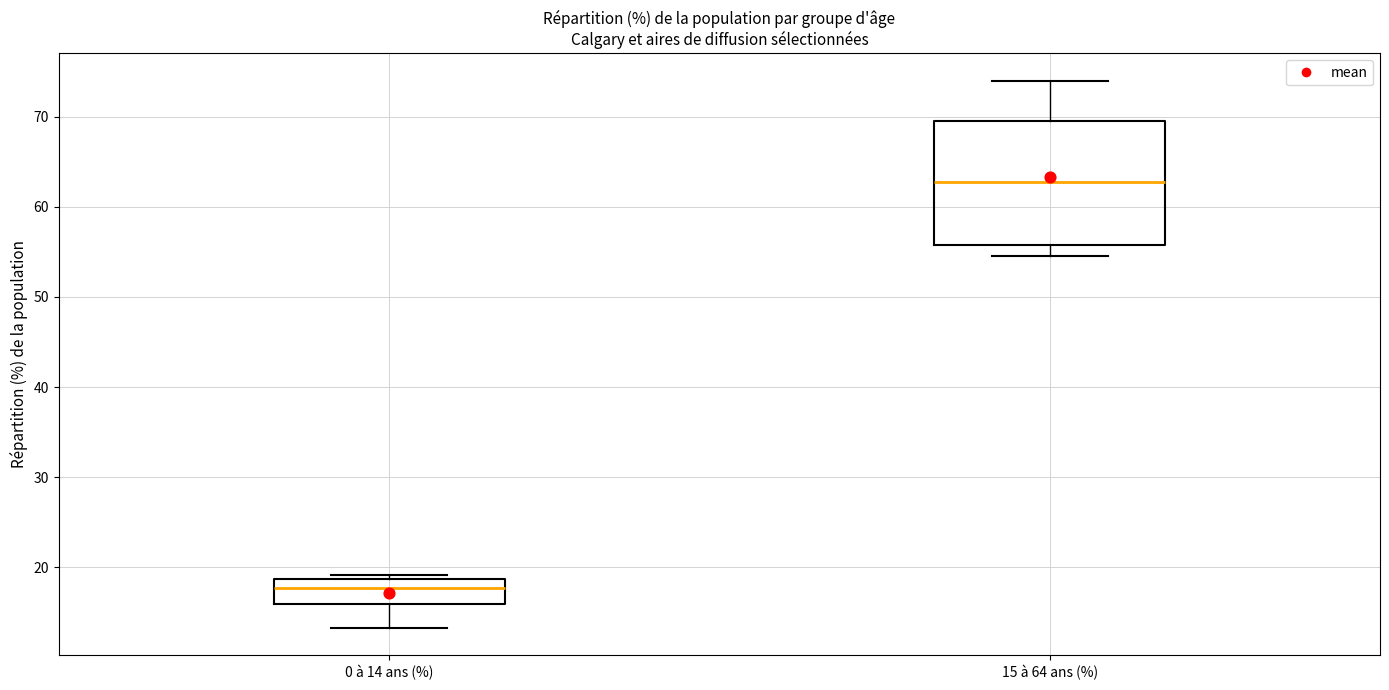

Reading left to right, transcribe this box plot: for each box, give where its median line is, the range the box spans, and where its two whiskers end, as read against the y-axis. The values are not printed on the chart, so give them approximately, as read against the axis.

0 à 14 ans (%): median 18, box 16 to 19, whiskers 13 to 19 (just above the box's upper edge)
15 à 64 ans (%): median 63, box 56 to 70, whiskers 55 to 74